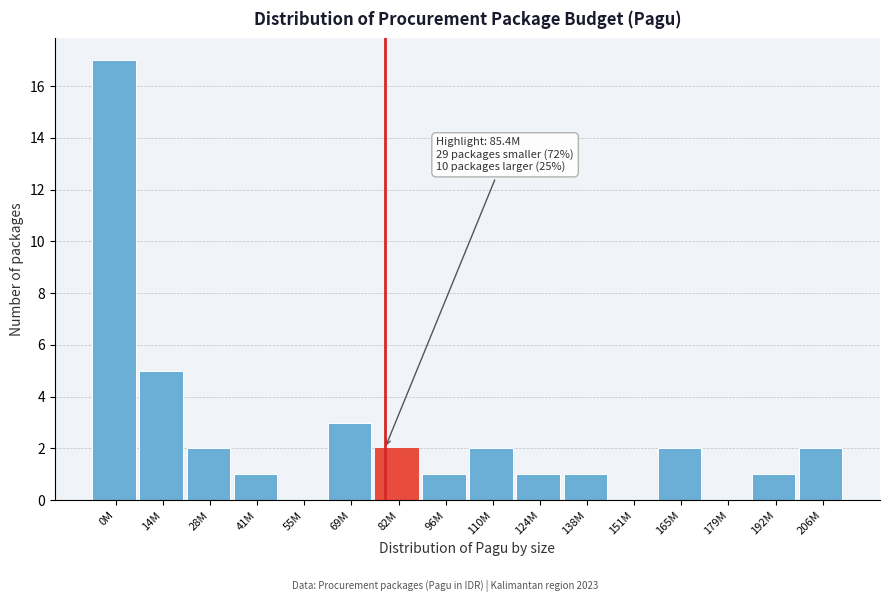

Reading right to left, transcribe all the data shown in this chart.

206M=2	192M=1	179M=0	165M=2	151M=0	138M=1	124M=1	110M=2	96M=1	82M=2	69M=3	55M=0	41M=1	28M=2	14M=5	0M=17